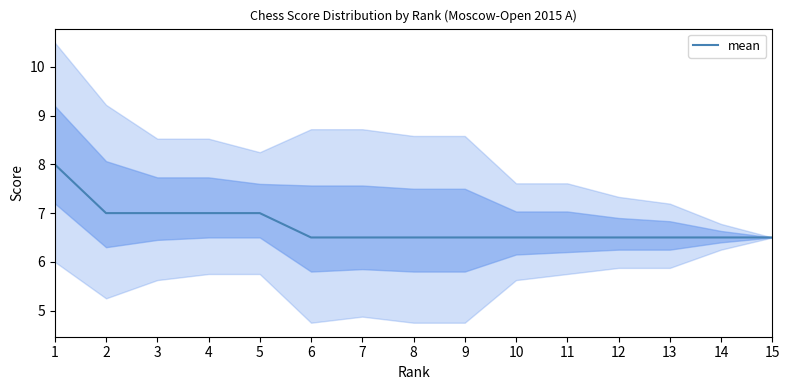

What is the sum of the values at 2 and 3?

14.0